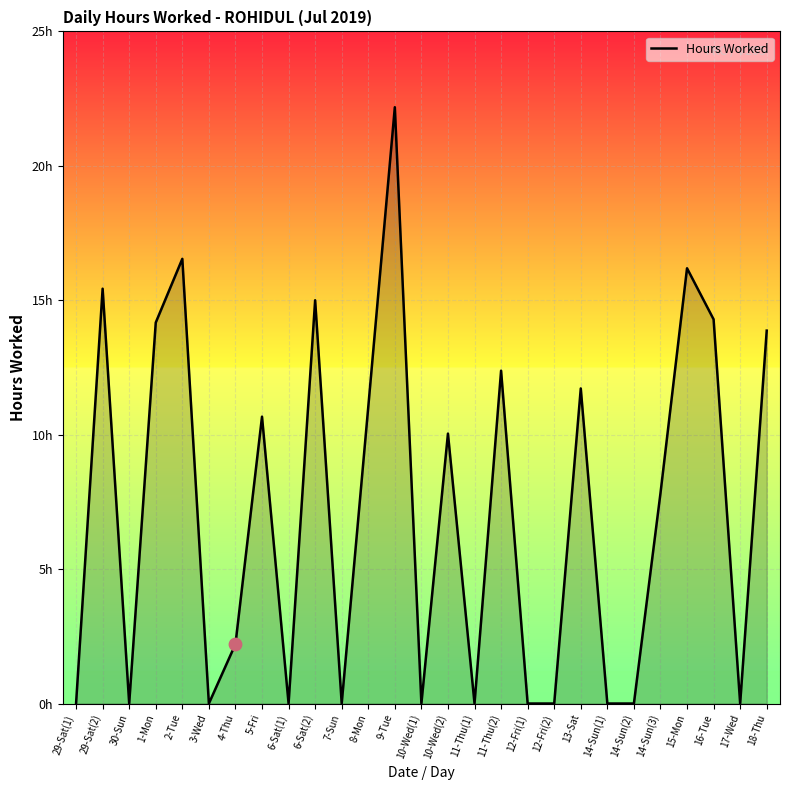

What is the ratio of the value at 11-Thu(2) to the value at 10-Wed(2)?

1.2